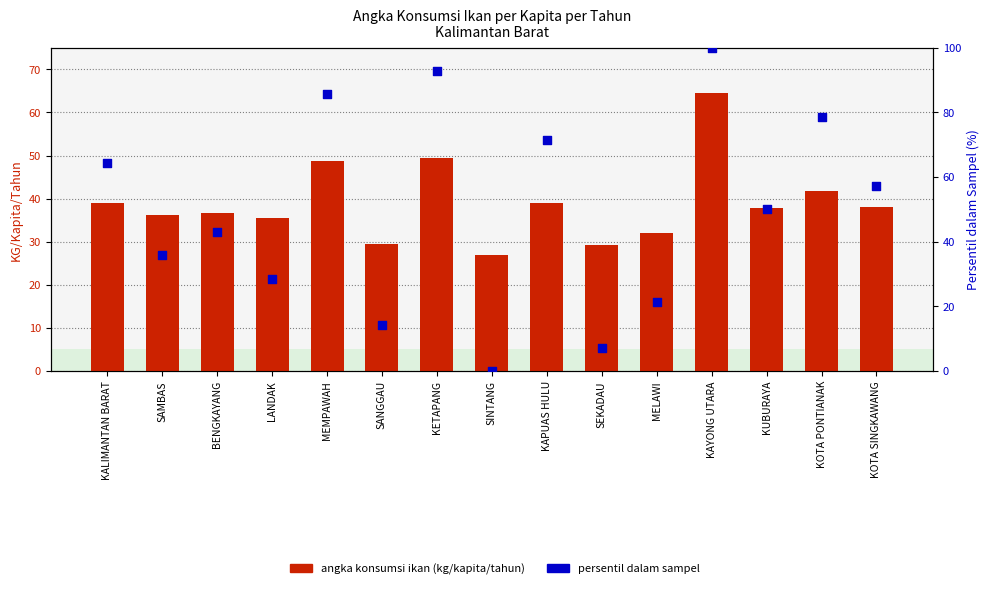

Which series reaches the minimum Y coordinate?

persentil dalam sampel